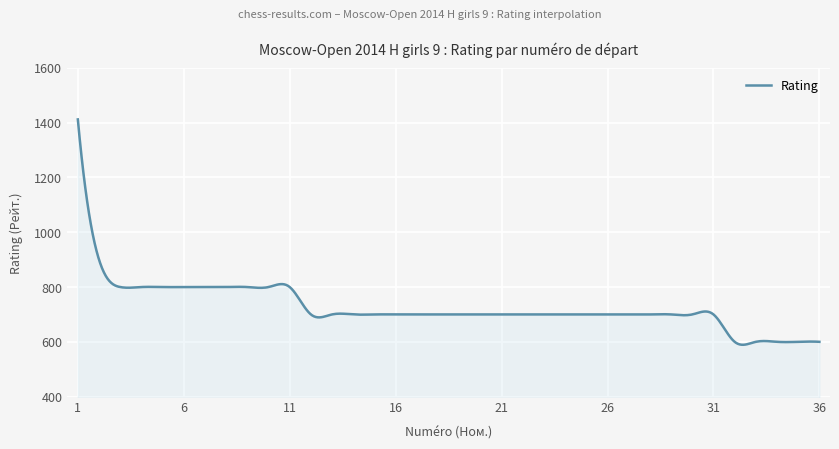

What is the smallest value displayed?

589.2